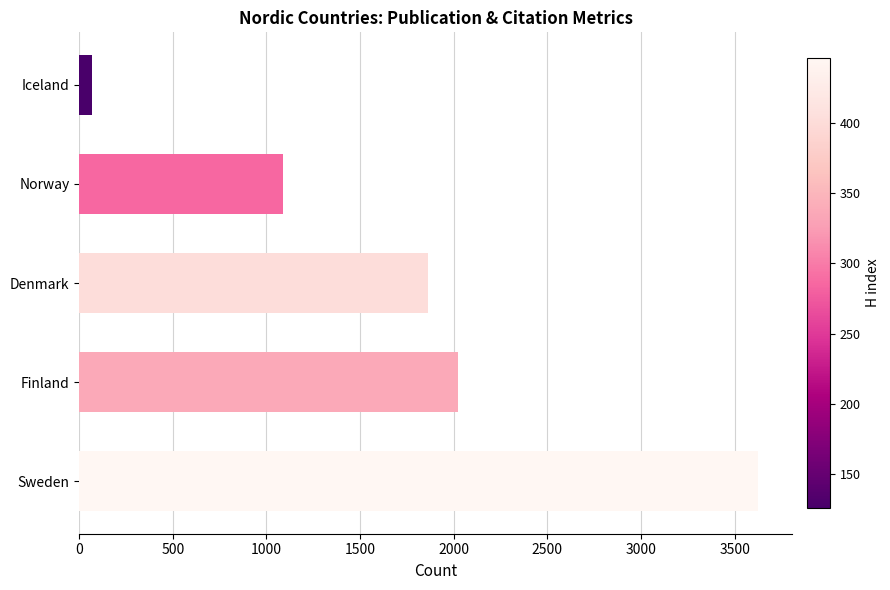

Reading bottom to top, extract all data points from this chart.

3626	2021	1865	1086	66